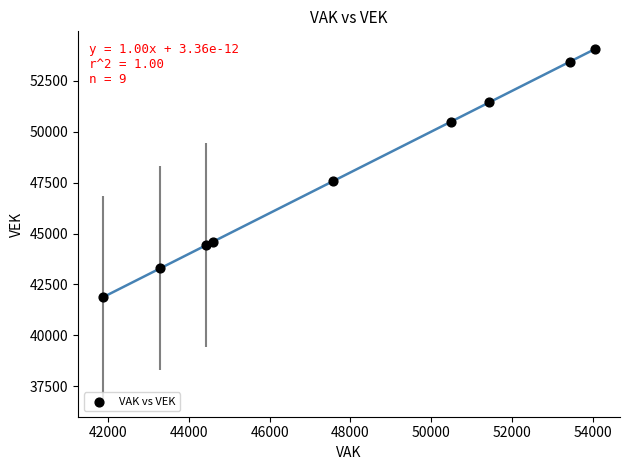

What Y value in the scatter plot is closest to 47966?

47569